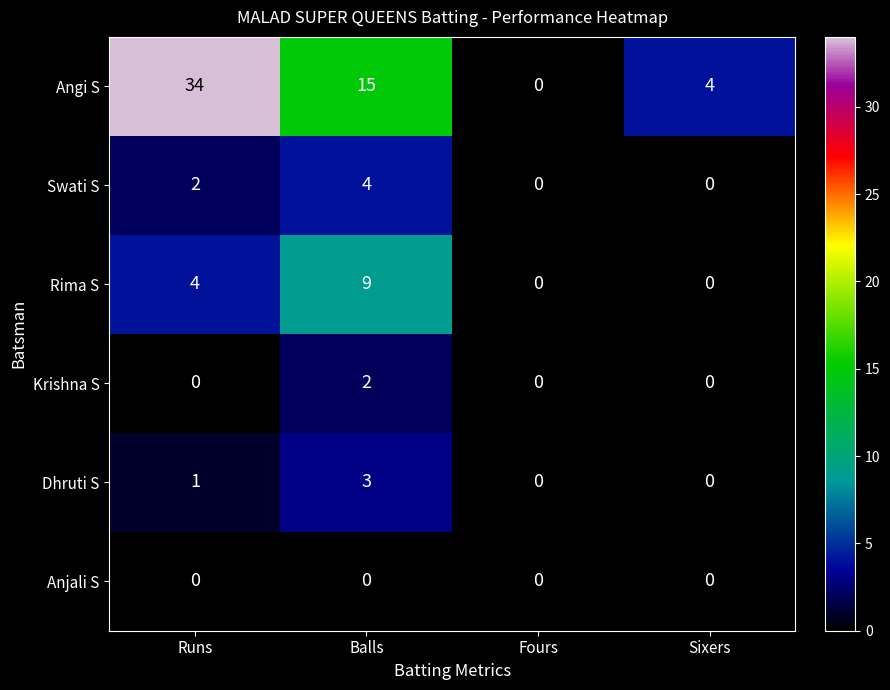

Between Runs and Balls, which series saw the biggest shift?

Angi S